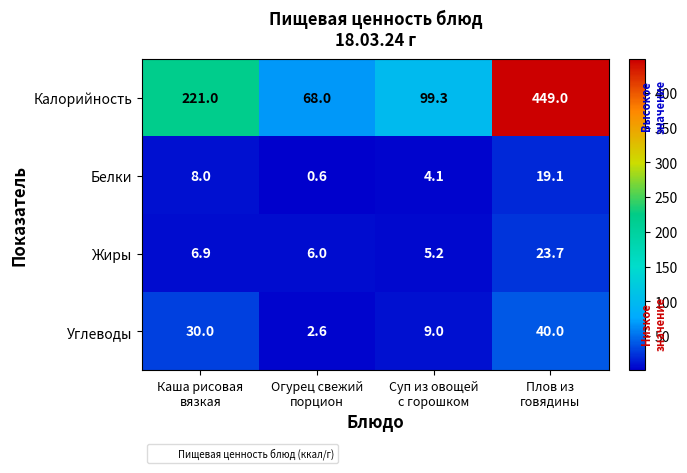

What is the smallest value displayed?

0.6